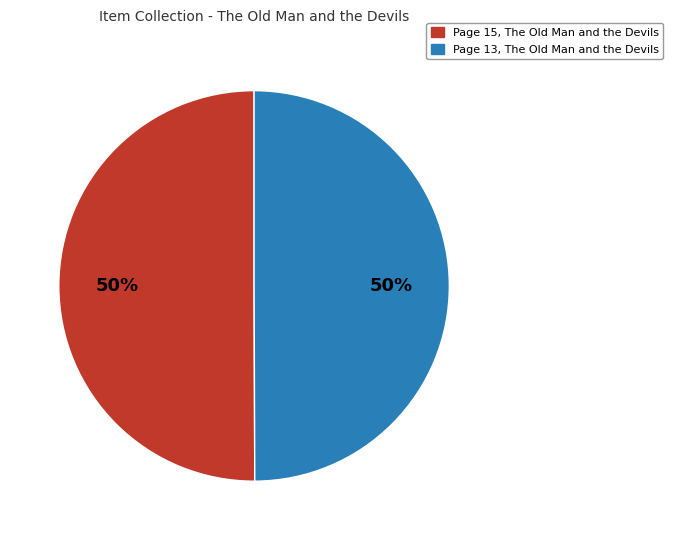

Approximately how many times larger is the value at Page 13, The Old Man and the Devils compared to Page 15, The Old Man and the Devils?

1.0